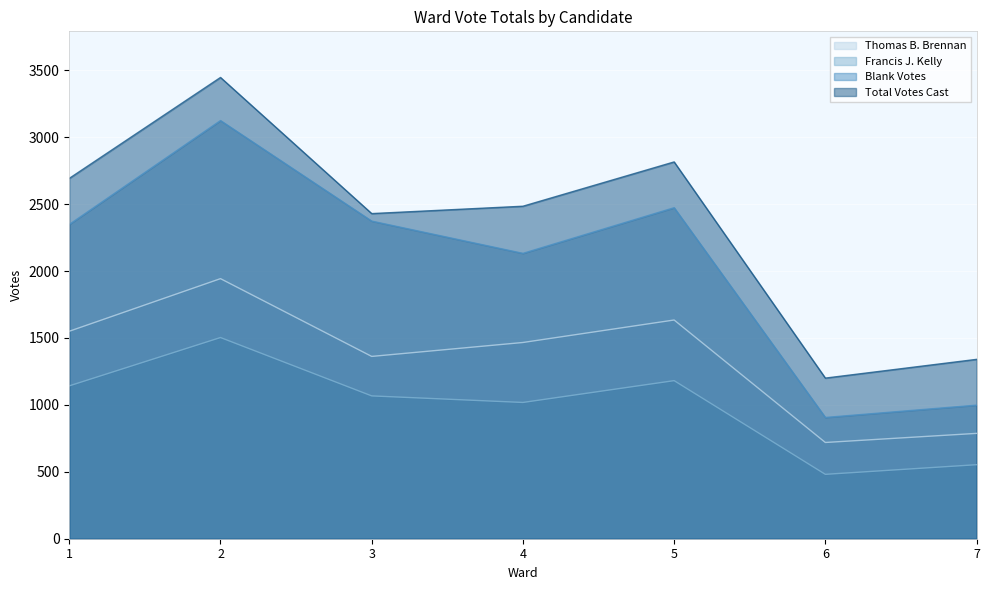

True or false: Thomas B. Brennan has a value of 483 at 6.

False